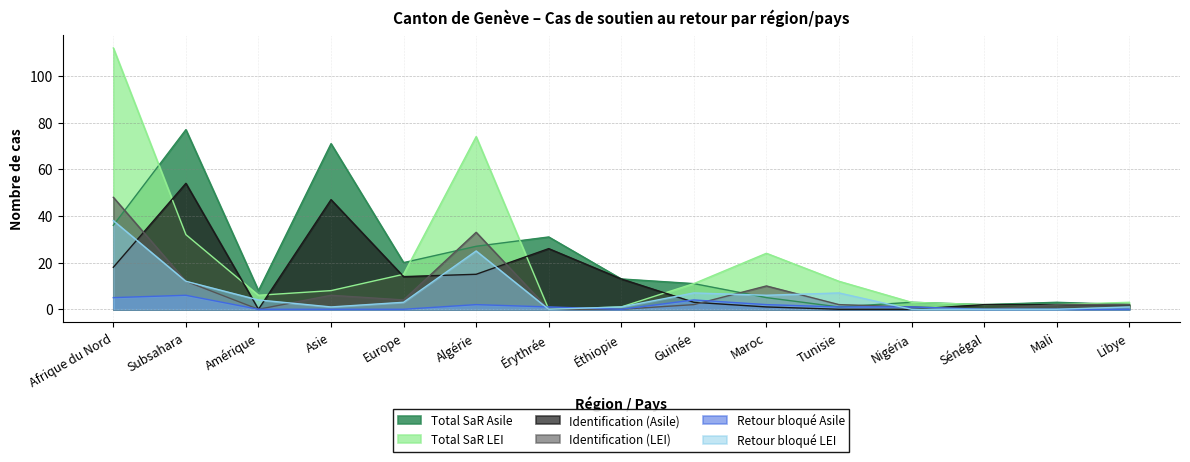

Where is the first local maximum for Identification (LEI)?

Asie